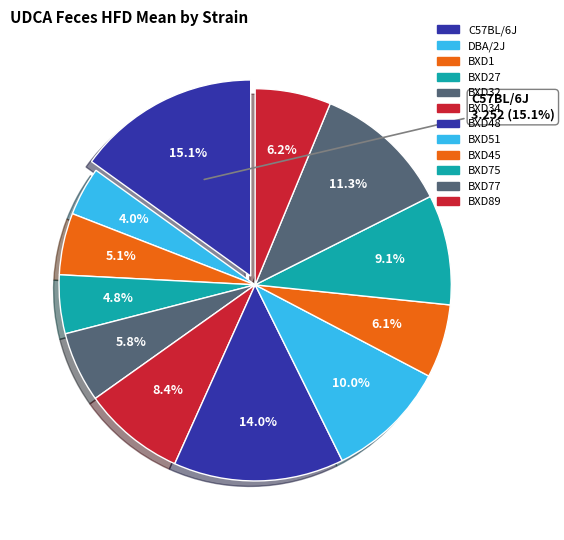

Combined, what portion of the pie is BXD27 and BXD48?

18.9%